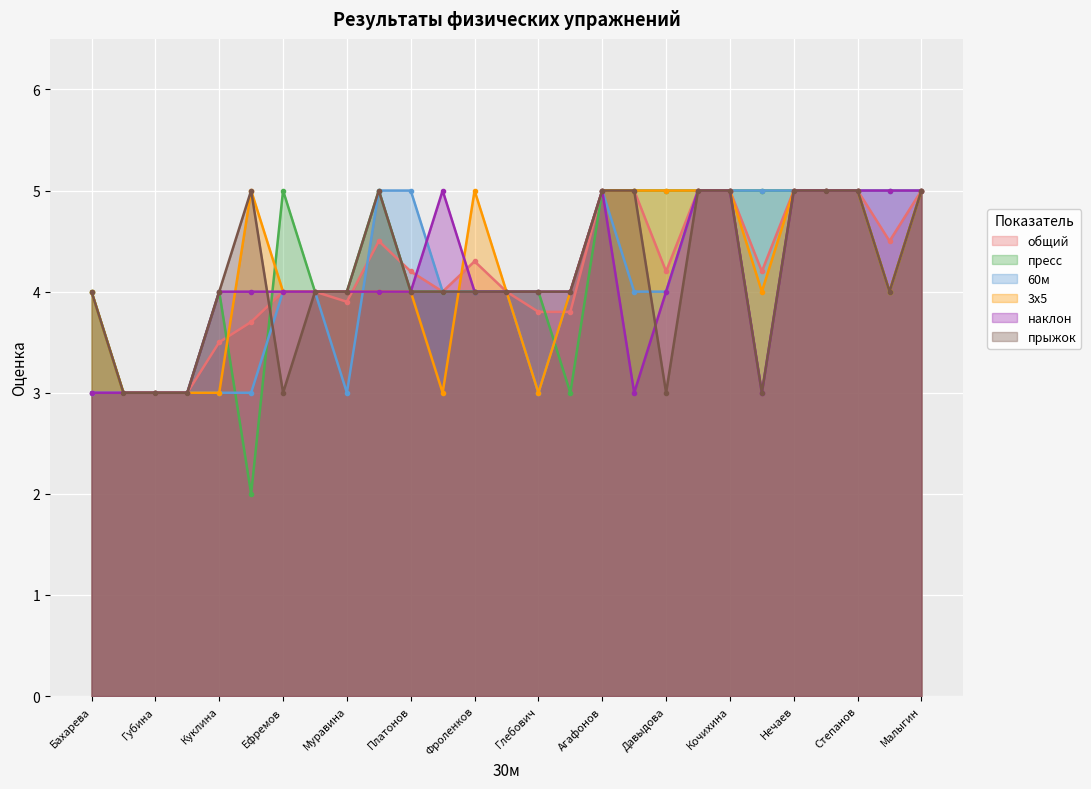

What is the lowest value of the пресс series?

2.0